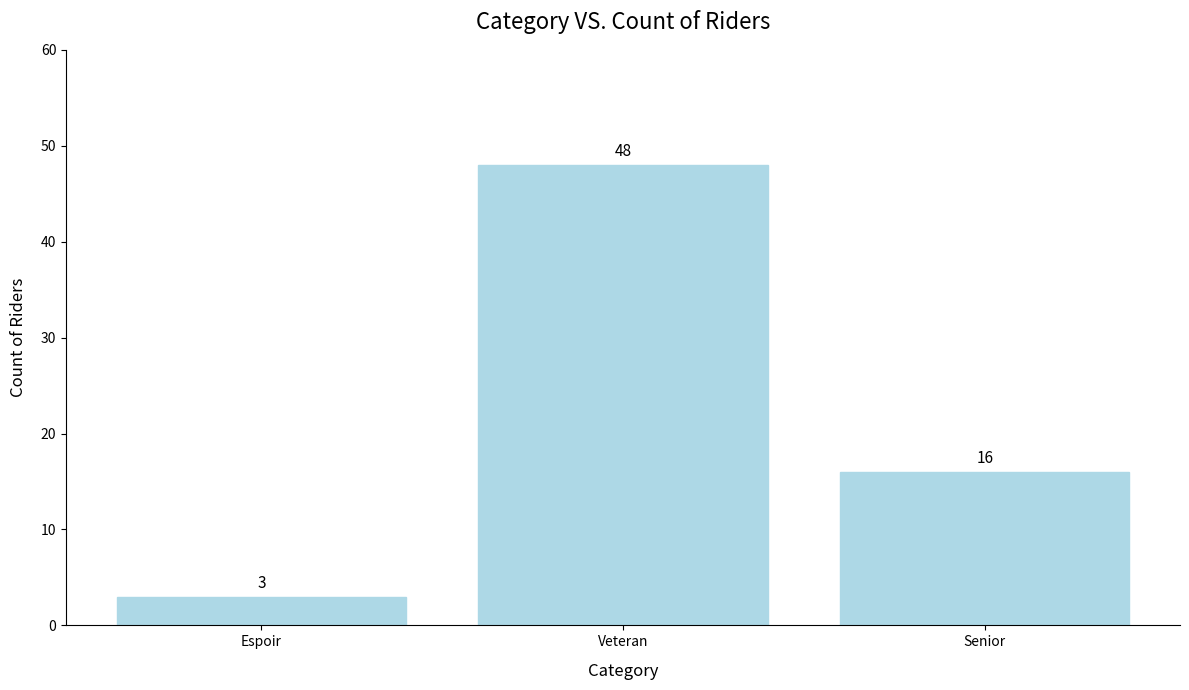

What is the approximate value at Veteran, to the nearest 10?

50